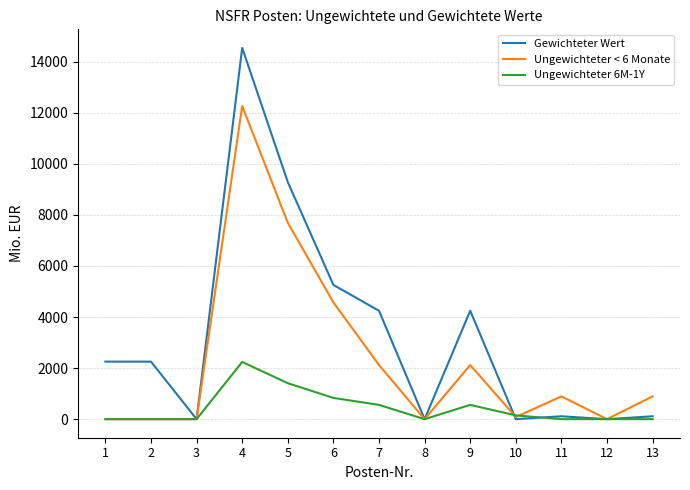

The value of Gewichteter Wert at 9 is 2084. True or false?

False